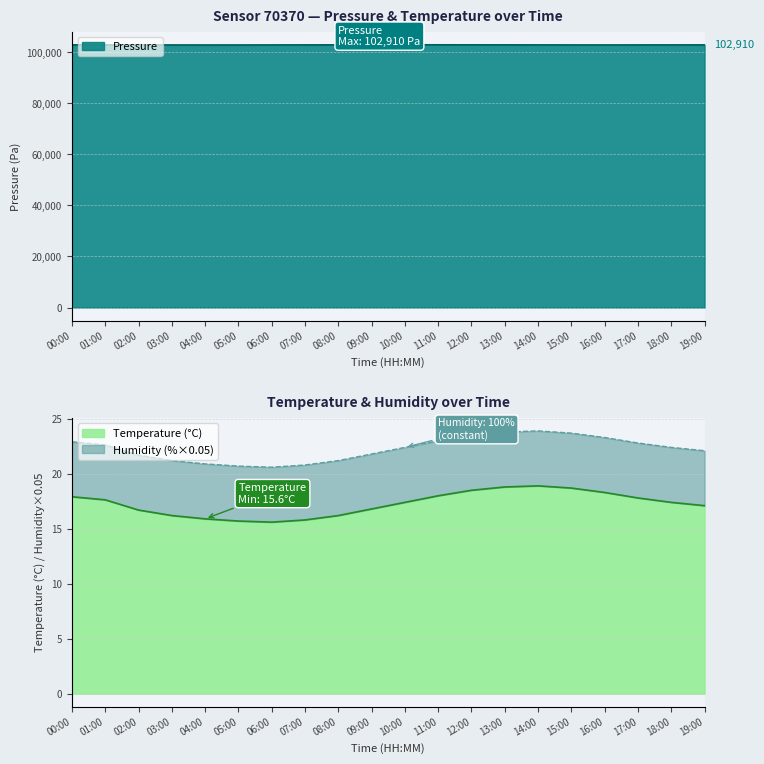

Does the chart display data point markers on the line(s)?

No